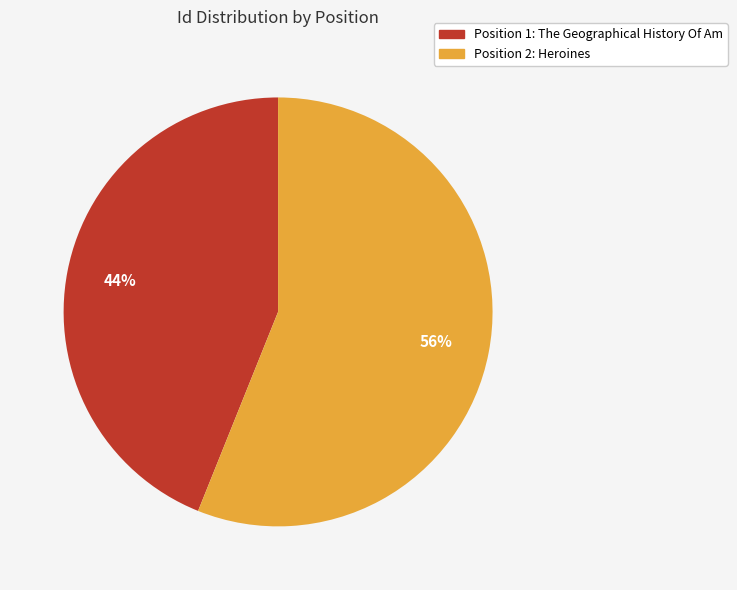

To the nearest percent, what is the average slice percentage?

50%